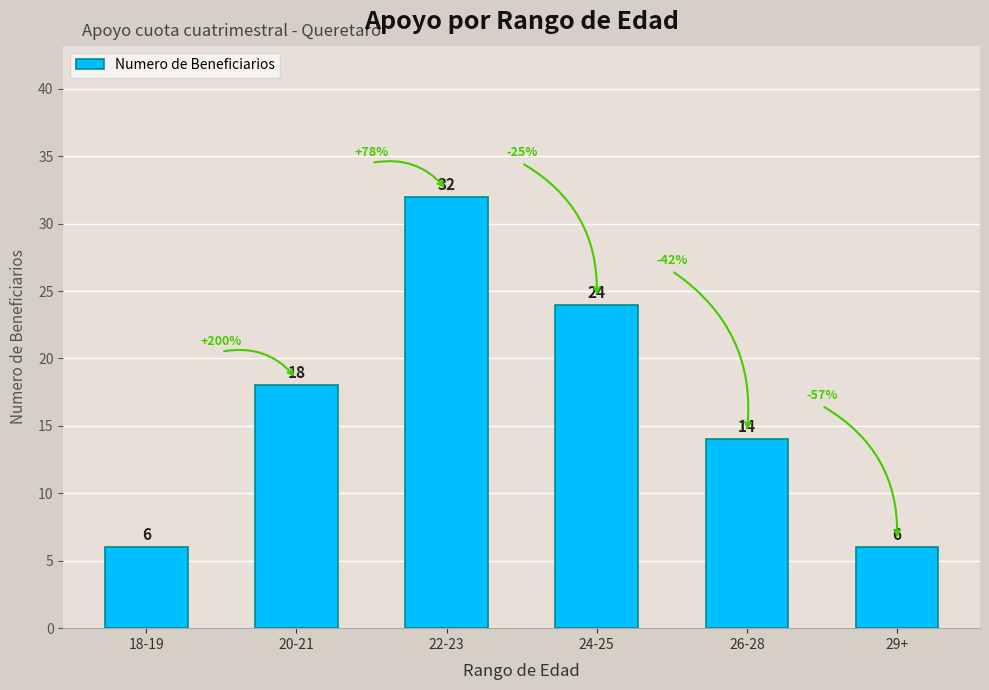

Reading right to left, extract all data points from this chart.

6	14	24	32	18	6